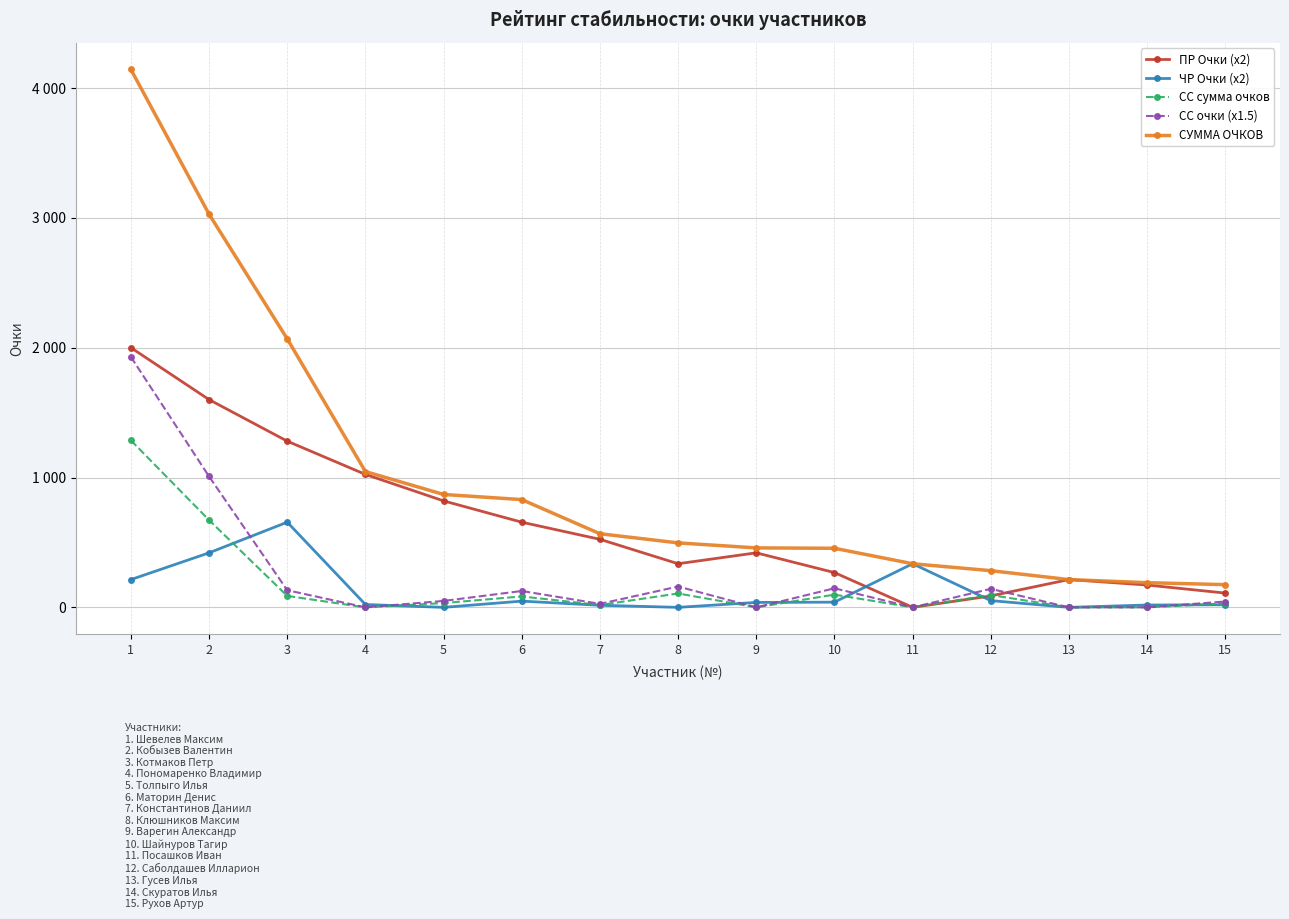

Rank the series by their maximum value, from lowest to highest.

ЧР Очки (x2), СС сумма очков, СС очки (x1.5), ПР Очки (x2), СУММА ОЧКОВ